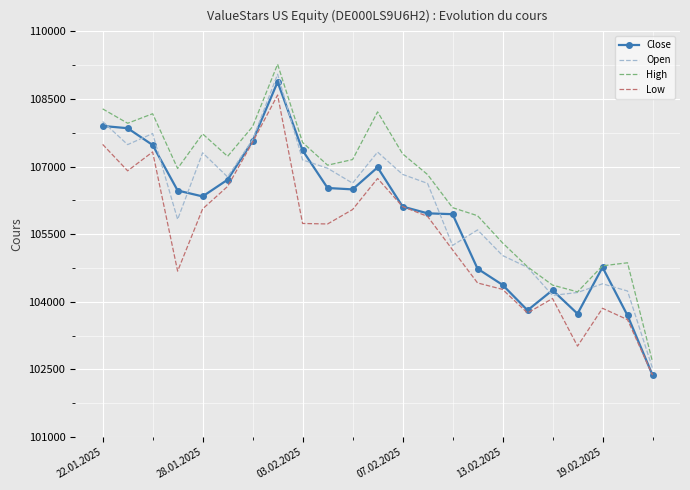

Which series has the widest spread of values?

High